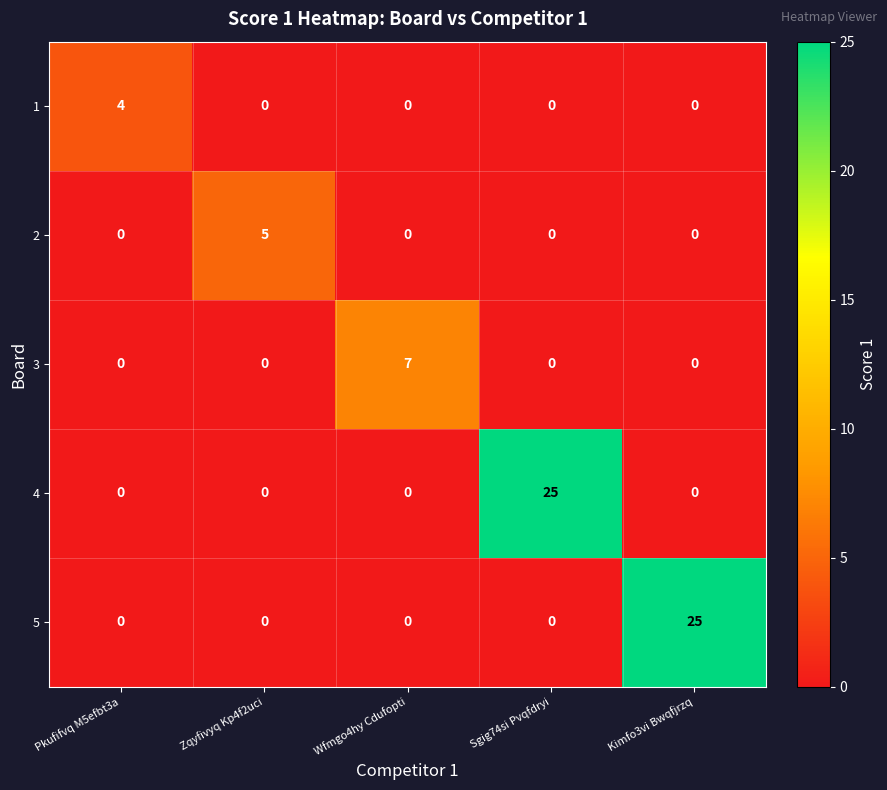

What is the total value across all series at Sgig74si Pvqfdryi?

25